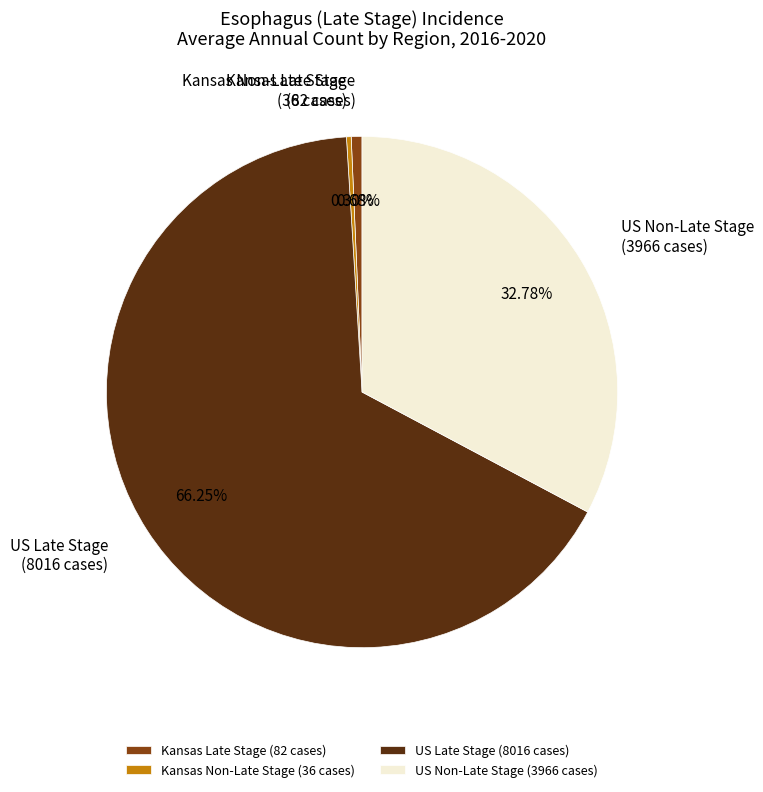

Is there a majority slice in this chart?

Yes